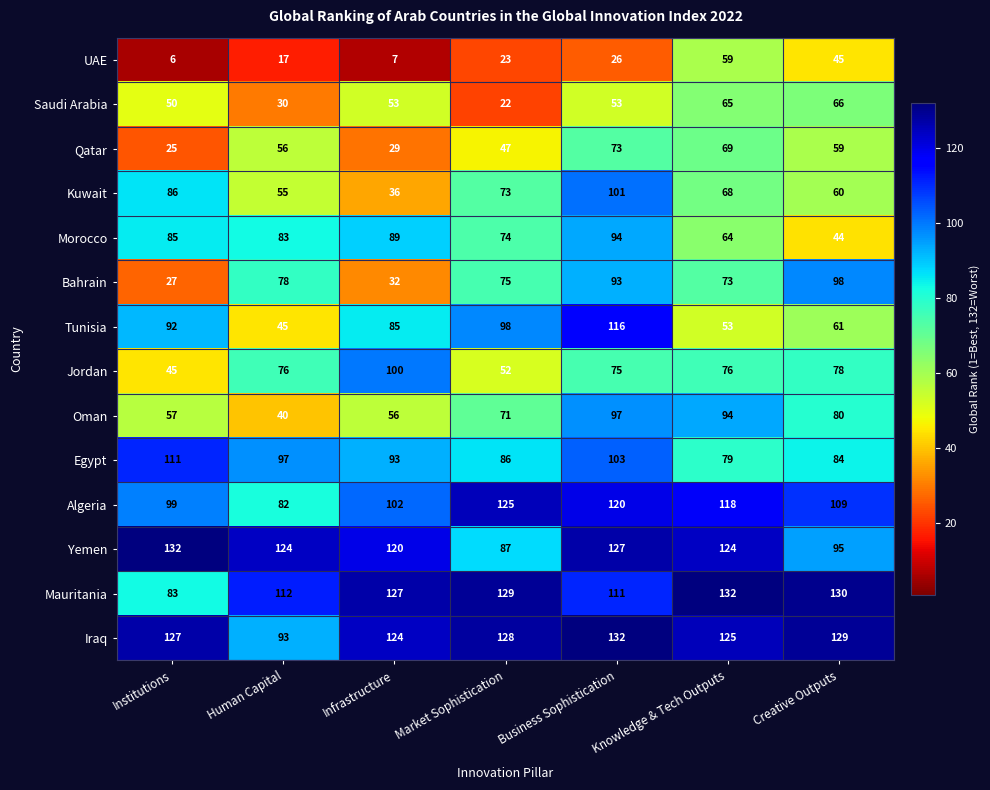

Rank the series at Business Sophistication from highest to lowest value.

Iraq, Yemen, Algeria, Tunisia, Mauritania, Egypt, Kuwait, Oman, Morocco, Bahrain, Jordan, Qatar, Saudi Arabia, UAE